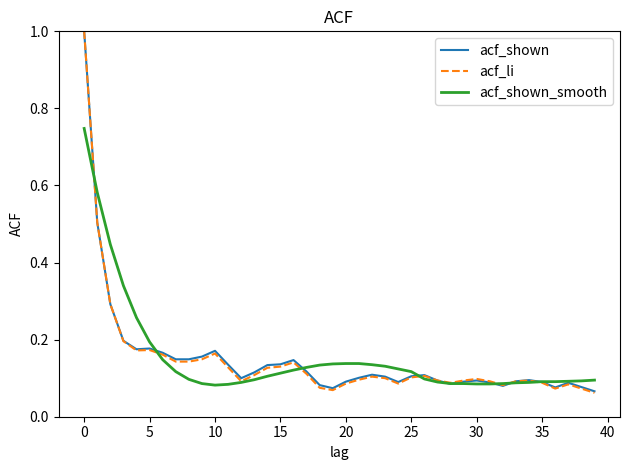

What is the maximum value for acf_li?

1.0